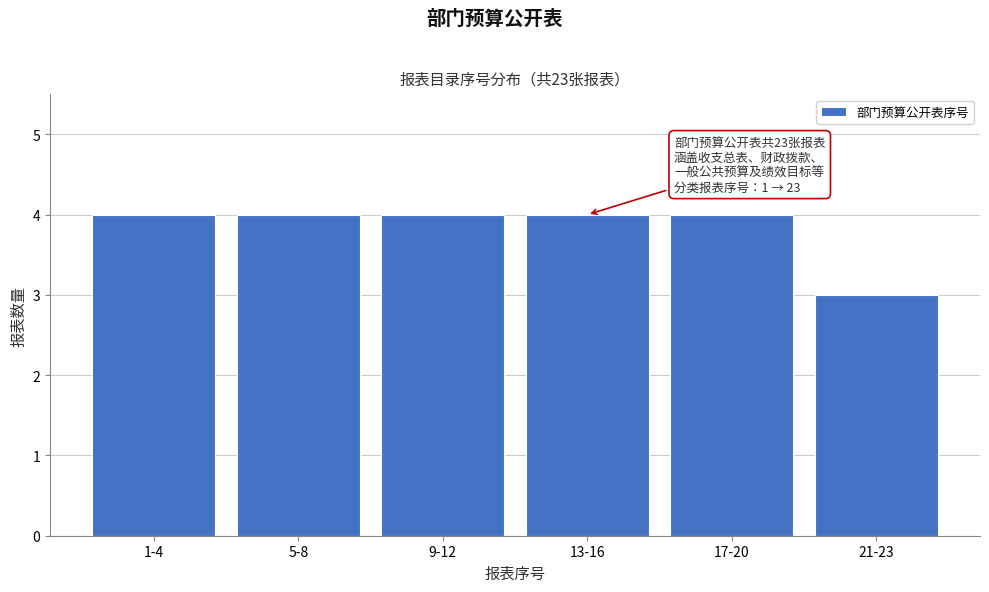

Reading left to right, what are all the values shown in this chart?

4	4	4	4	4	3